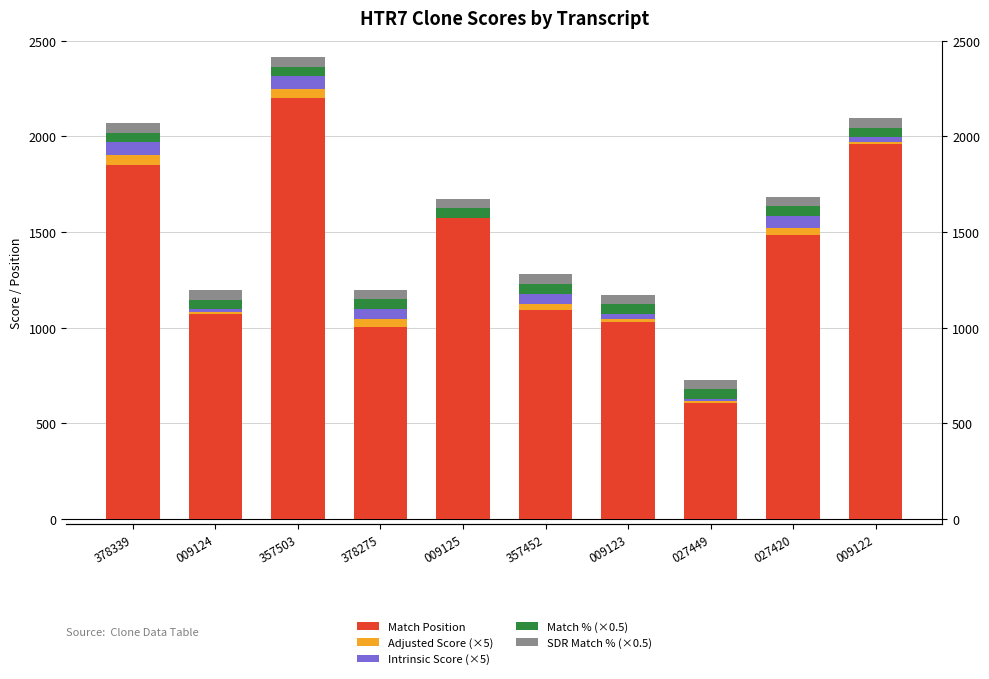

Which series has the widest spread of values?

Match Position